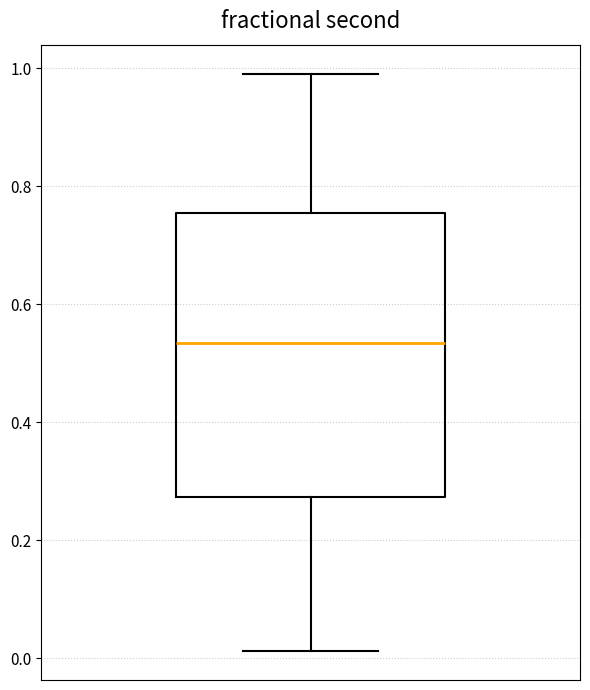

Read this box plot against the y-axis: the position of the median line, the range covered by the box, and the ends of both whiskers. The values are not printed on the chart, so give them approximately, as read against the axis.

median 0.54, box 0.28 to 0.76, whiskers 0.02 to 1.00